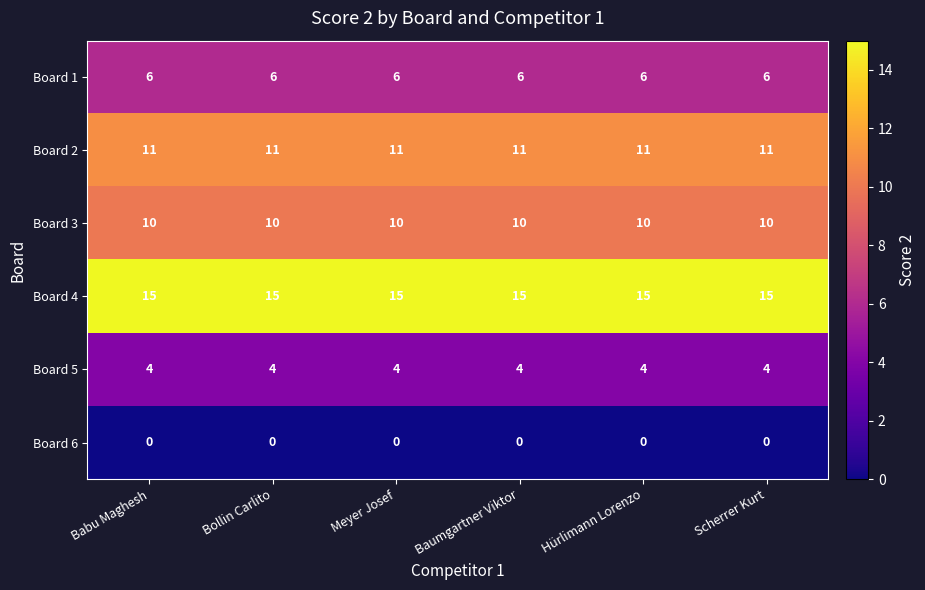

At how many categories does at least one series exceed 11?

6